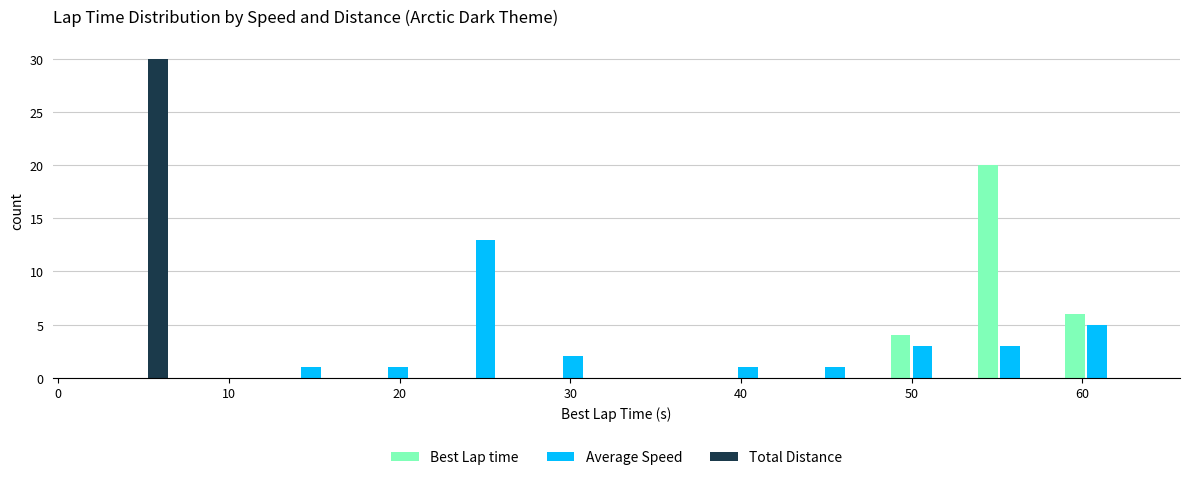

Reading left to right, list every range on the x-axis with the height of the bar of each series over it. Neither the bar edges nor the heights are printed on the chart, so give them approximately, as read against the axes.

2 to 7: Best Lap time=0	Average Speed=0	Total Distance=30
7 to 12: Best Lap time=0	Average Speed=0	Total Distance=0
12 to 17: Best Lap time=0	Average Speed=1	Total Distance=0
17 to 22: Best Lap time=0	Average Speed=1	Total Distance=0
22 to 28: Best Lap time=0	Average Speed=13	Total Distance=0
28 to 33: Best Lap time=0	Average Speed=2	Total Distance=0
33 to 38: Best Lap time=0	Average Speed=0	Total Distance=0
38 to 43: Best Lap time=0	Average Speed=1	Total Distance=0
43 to 48: Best Lap time=0	Average Speed=1	Total Distance=0
48 to 53: Best Lap time=4	Average Speed=3	Total Distance=0
53 to 58: Best Lap time=20	Average Speed=3	Total Distance=0
58 to 63: Best Lap time=6	Average Speed=5	Total Distance=0